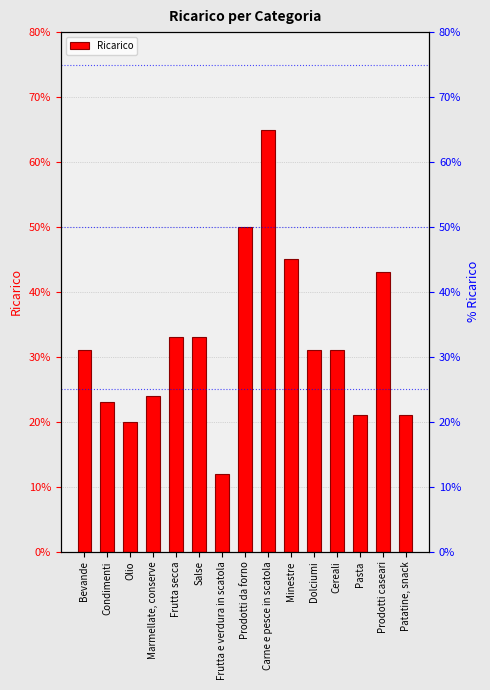

Is it true that the value at Frutta secca is 0.3?

True